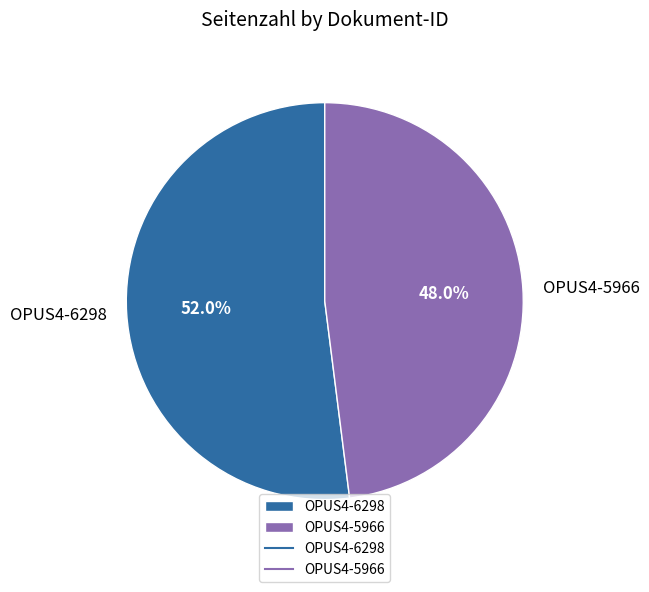

Which category has the biggest portion of the pie?

OPUS4-6298